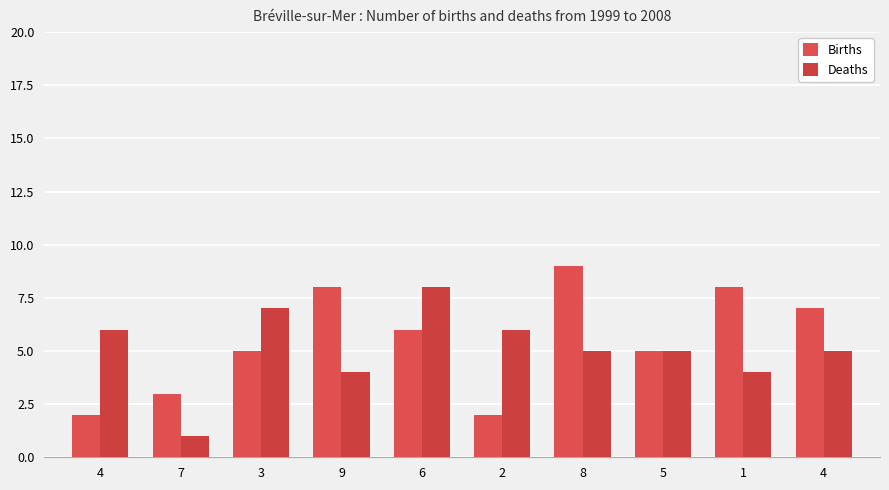

What is the spread (max minus min) of values at 6?

2